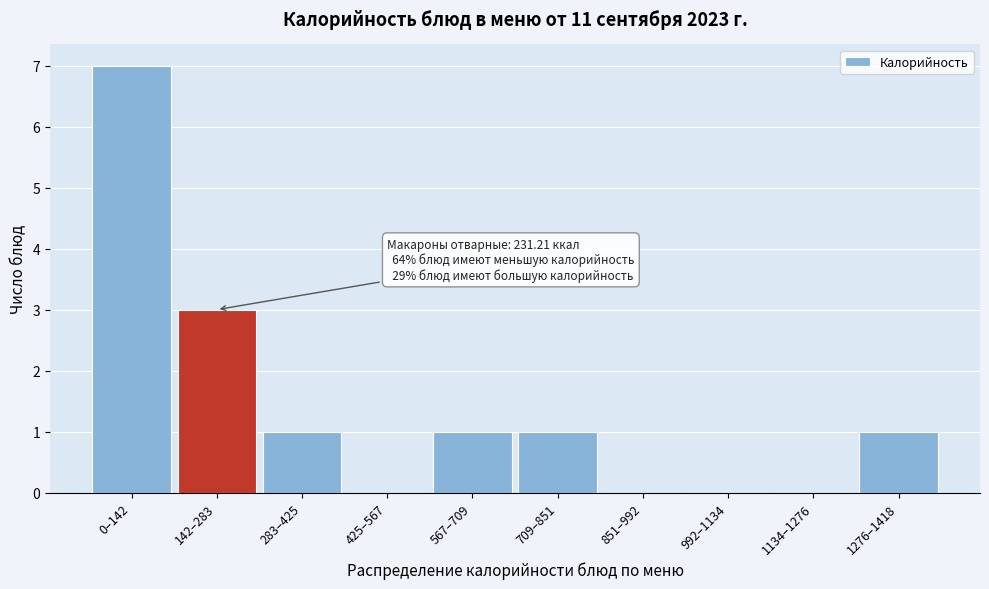

Reading left to right, list all the values displayed in this chart.

0–142=7	142–283=3	283–425=1	425–567=0	567–709=1	709–851=1	851–992=0	992–1134=0	1134–1276=0	1276–1418=1